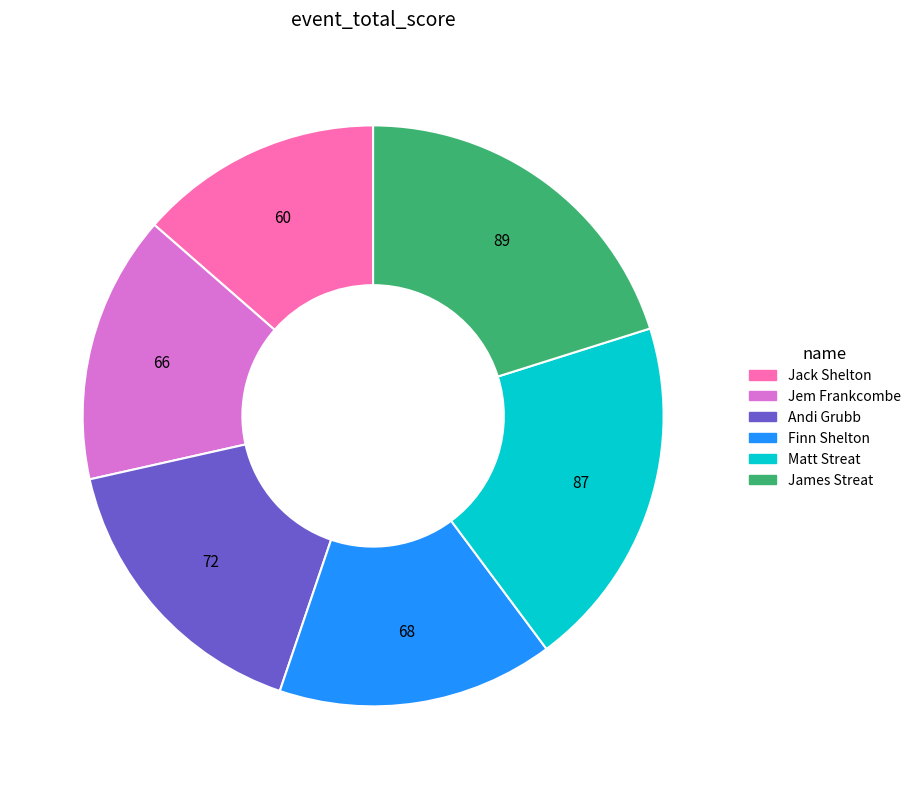

Is it true that Jem Frankcombe is 15% of the pie?

True